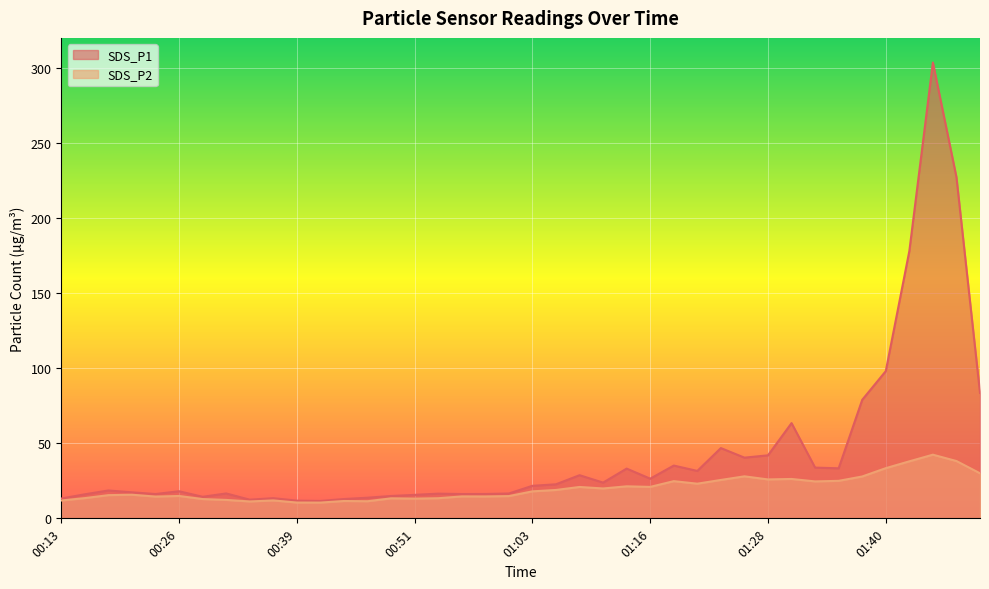

Read the SDS_P1 value at 01:08.

28.7